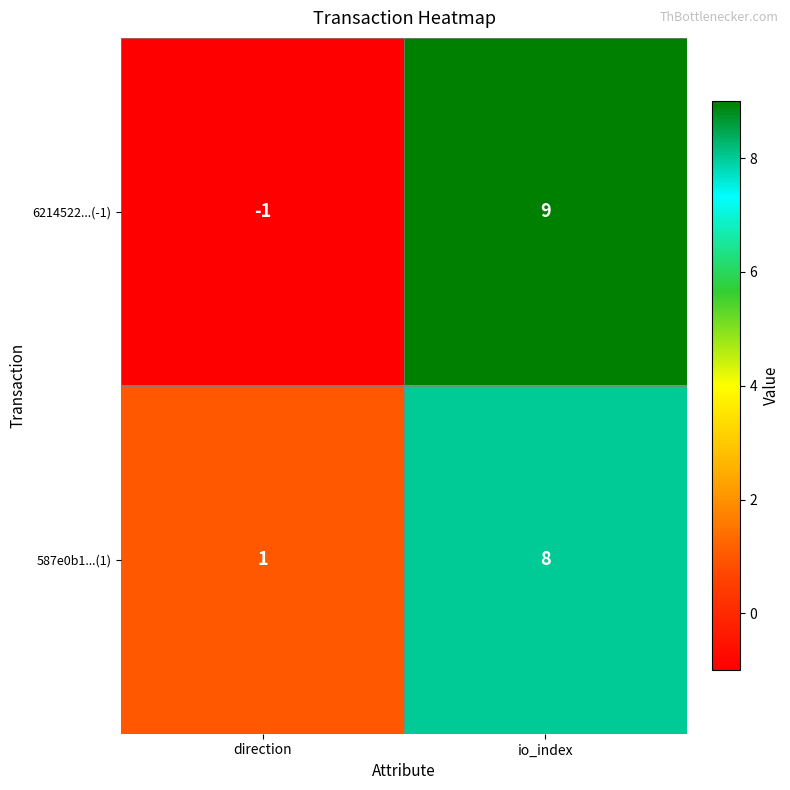

What is the difference between the 6214522...(-1) values at io_index and direction?

10